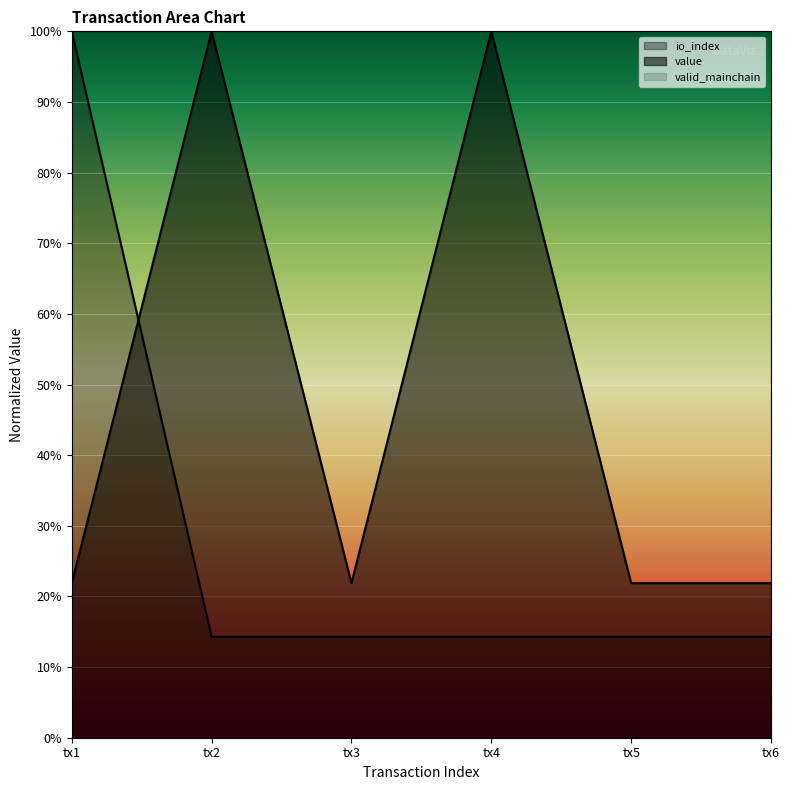

What is the value of the value point at the 1st from the left?

0.2